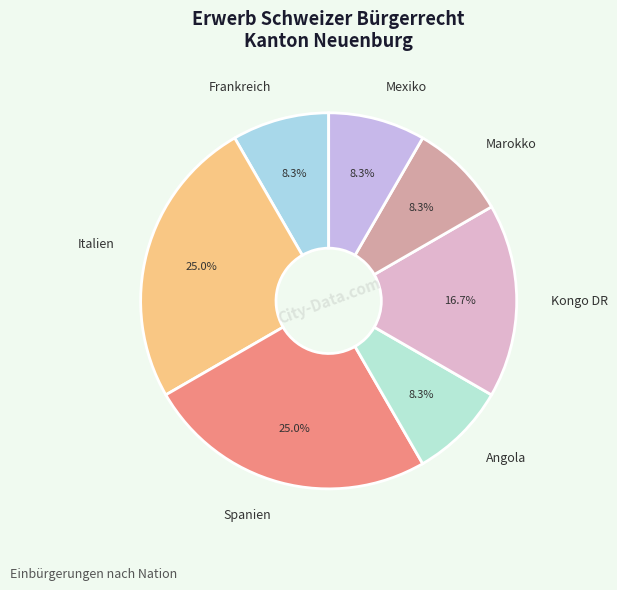

To the nearest percent, what percentage of the pie is Spanien?

25%